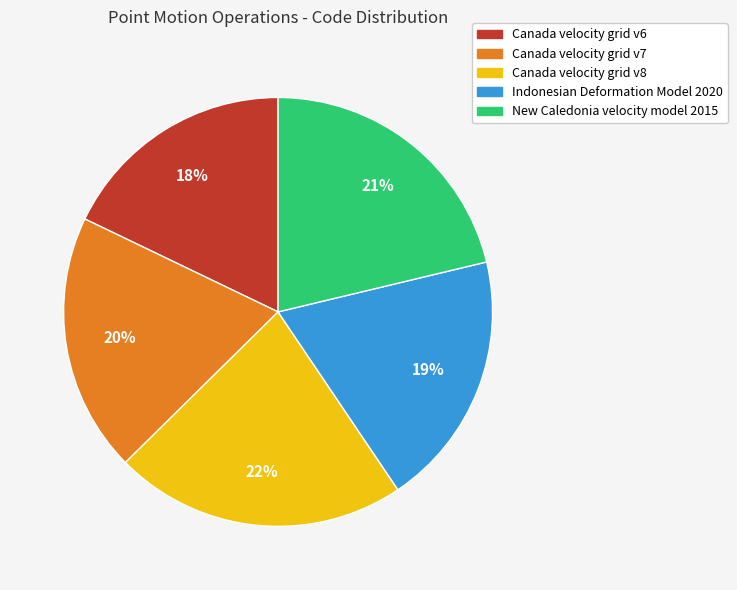

Which has a higher value, Canada velocity grid v8 or Canada velocity grid v7?

Canada velocity grid v8